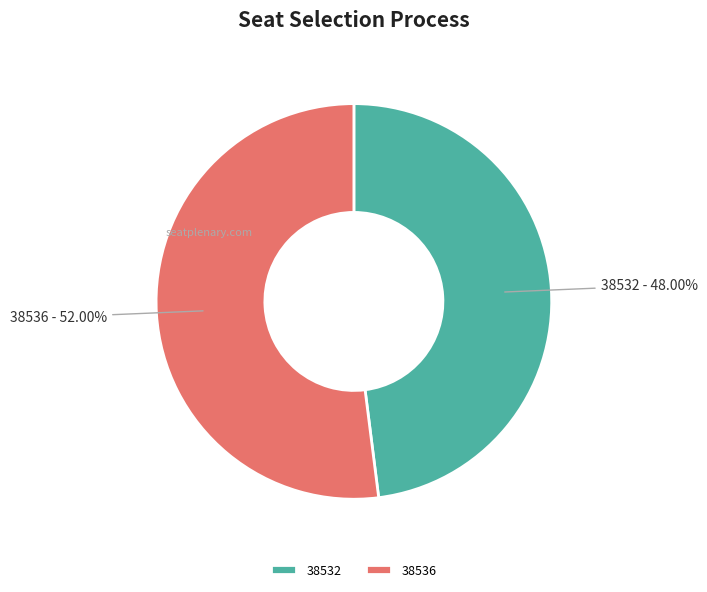

Which slice is the largest?

38536